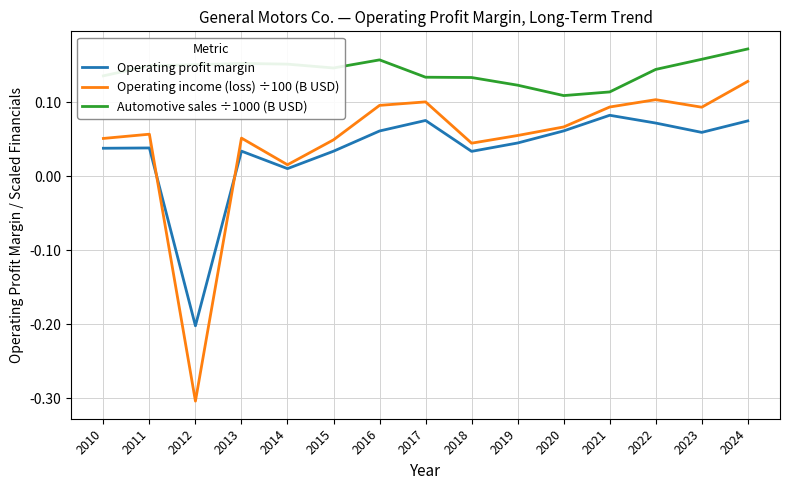

Which series has the largest range (max minus min)?

Operating income (loss) ÷100 (B USD)